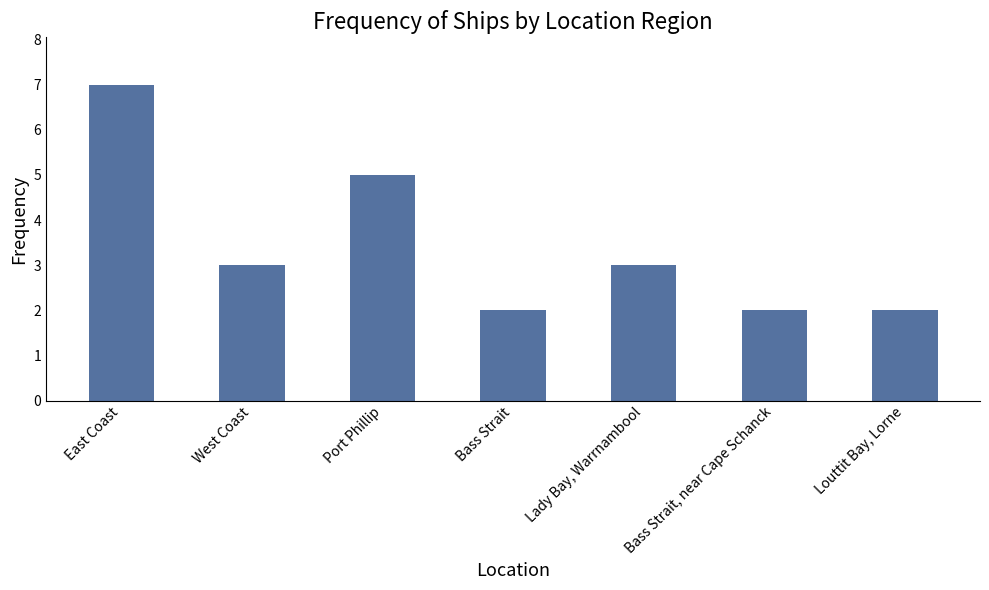

What is the sum of all values?

24